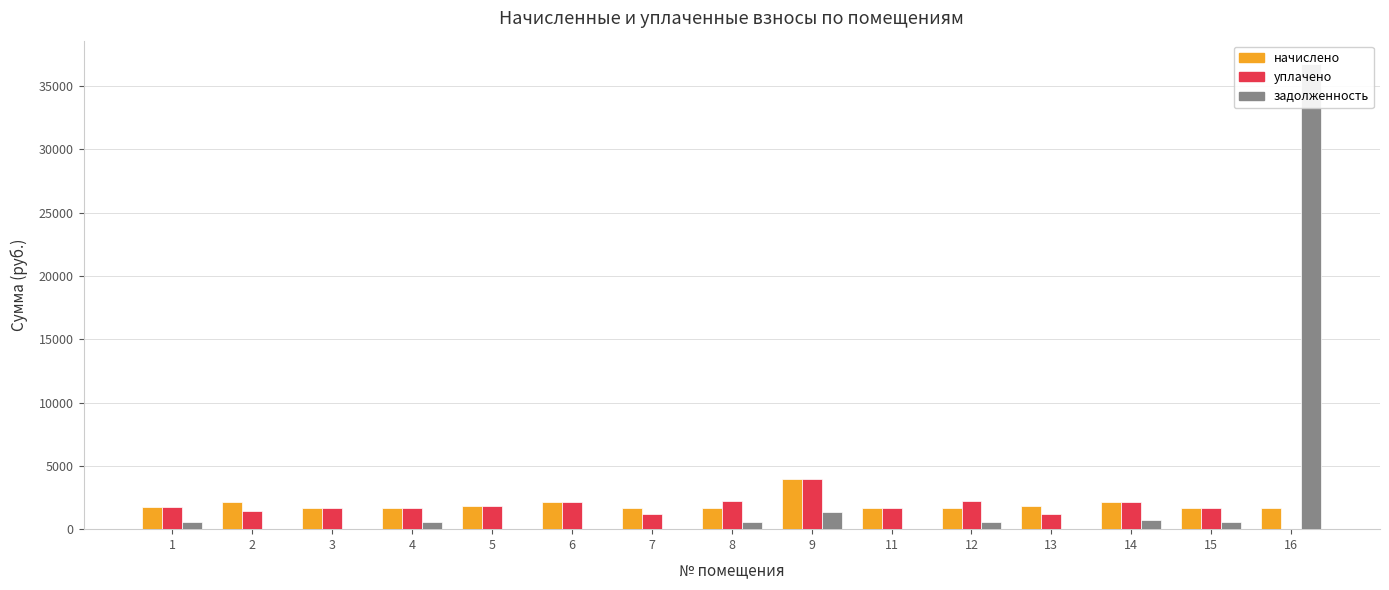

True or false: задолженность has a value of 792.6 at 12.

False